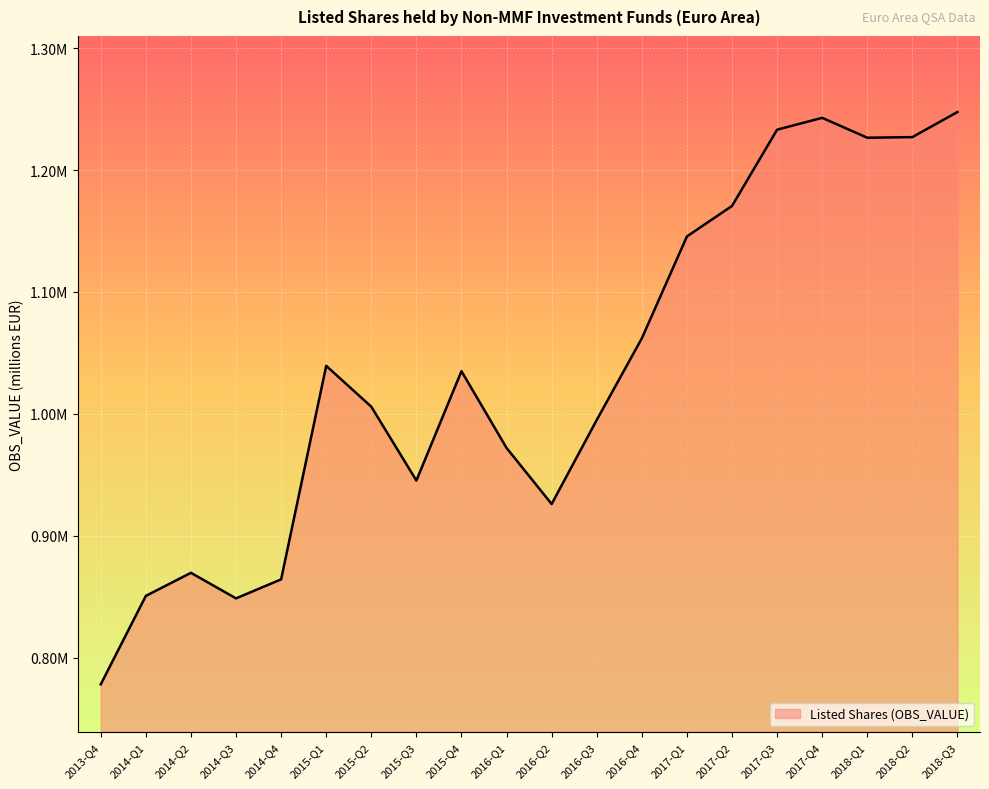

Where is the data nearest to the value 1012878?

2015-Q2